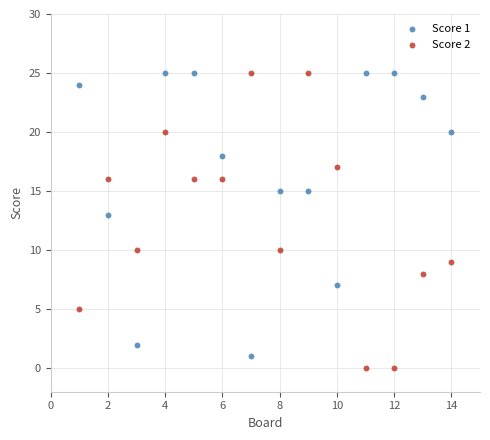

What is the X range (max minus min) for the scatter plot?

13